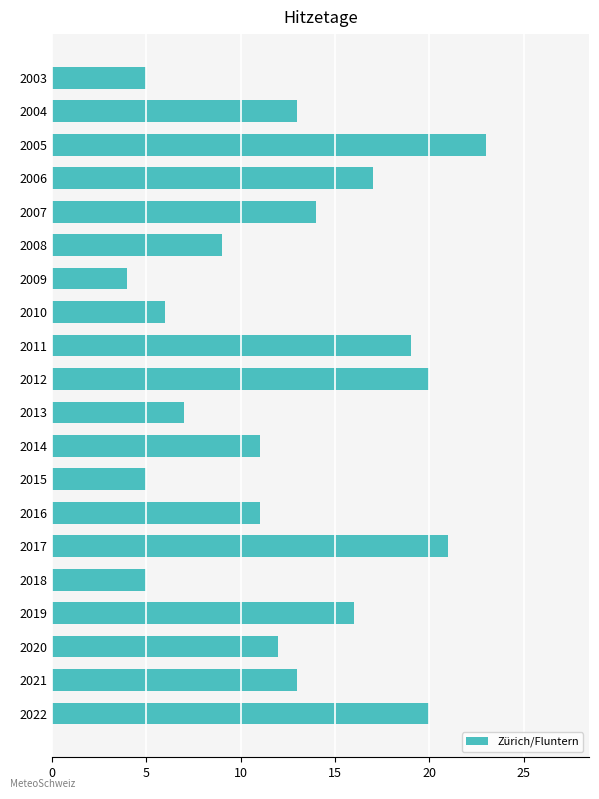

Which label corresponds to the smallest value in the chart?

2009